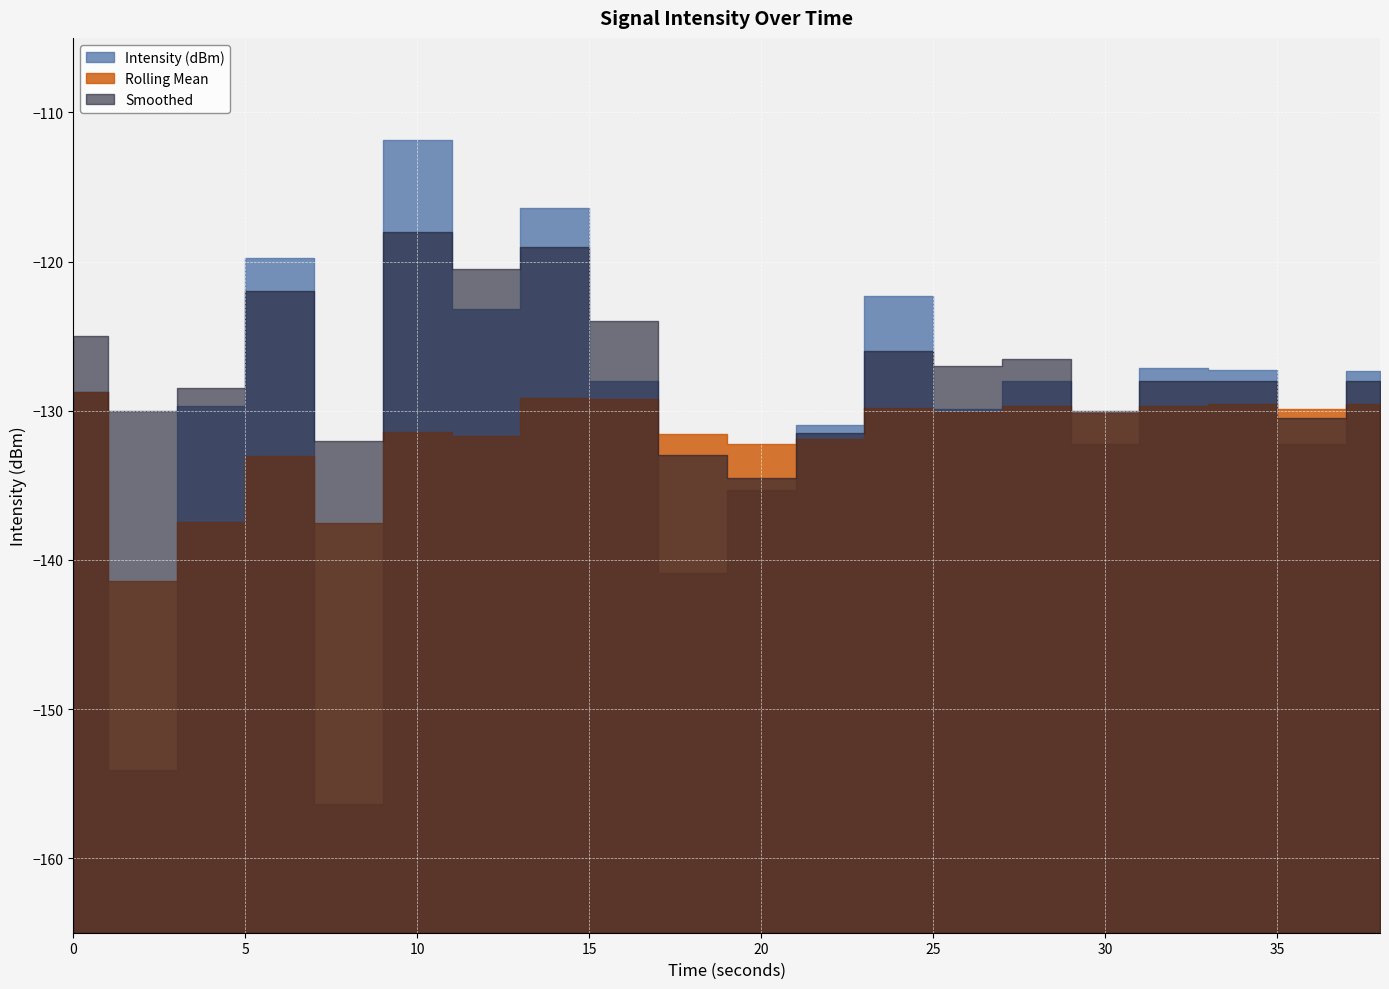

What is the total value across all series at 26?

-387.0